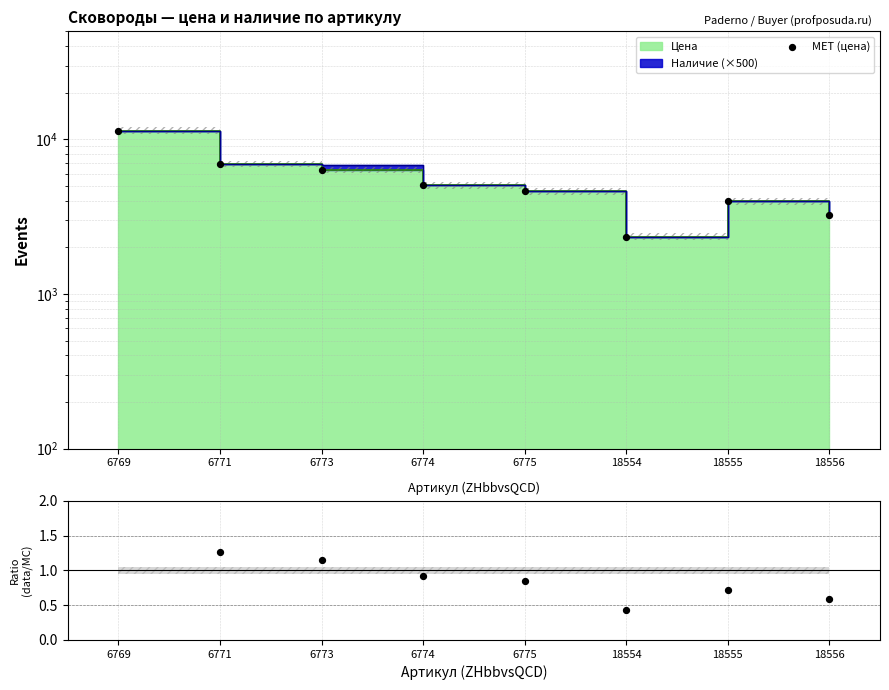

What is the total value across all series at 6774?

5032.9